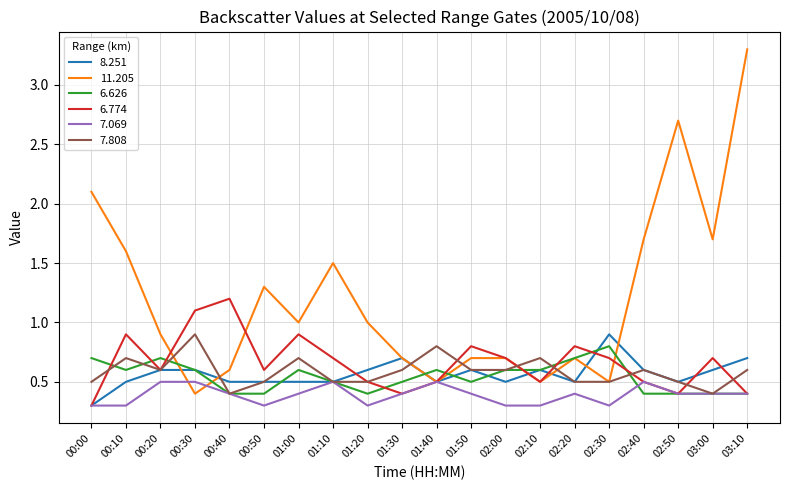

At which category is the sum across all series the highest?

03:10